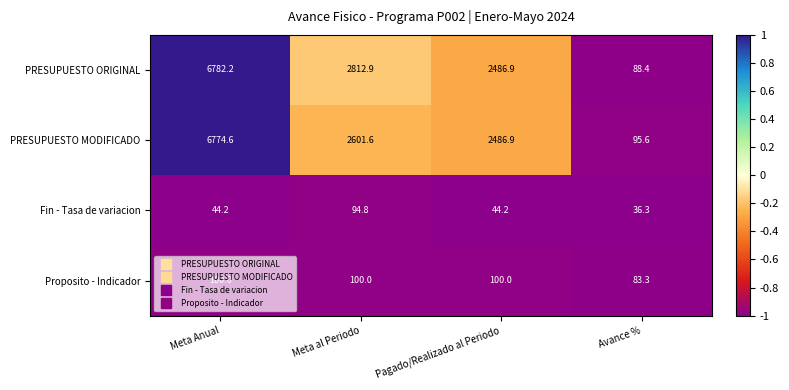

What value does the PRESUPUESTO ORIGINAL series have at Meta al Periodo?

2812.9